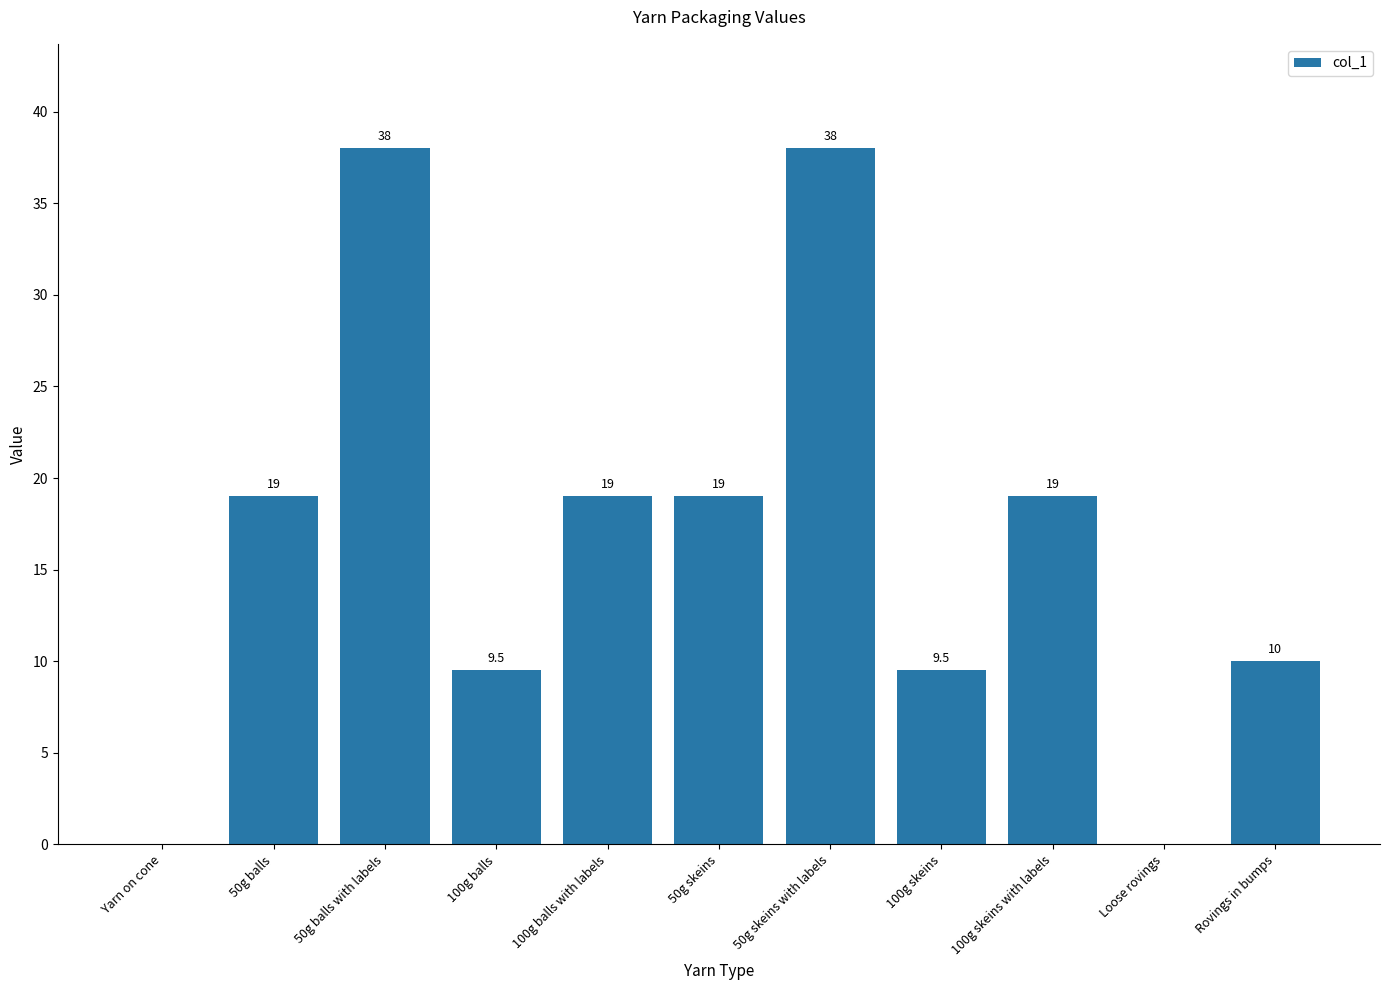

What value does the data have at 100g skeins?

9.5